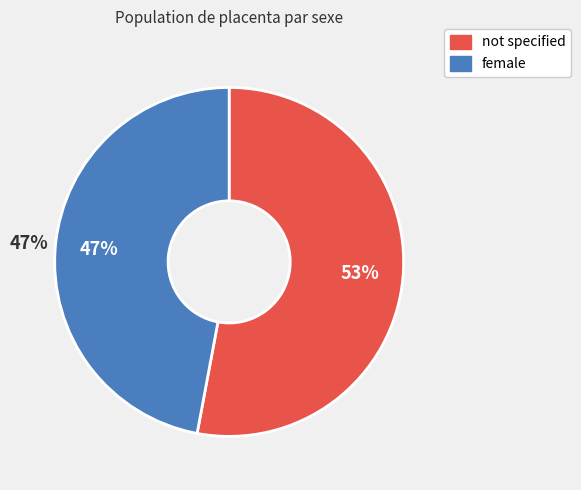

How many slices are in this pie chart?

2